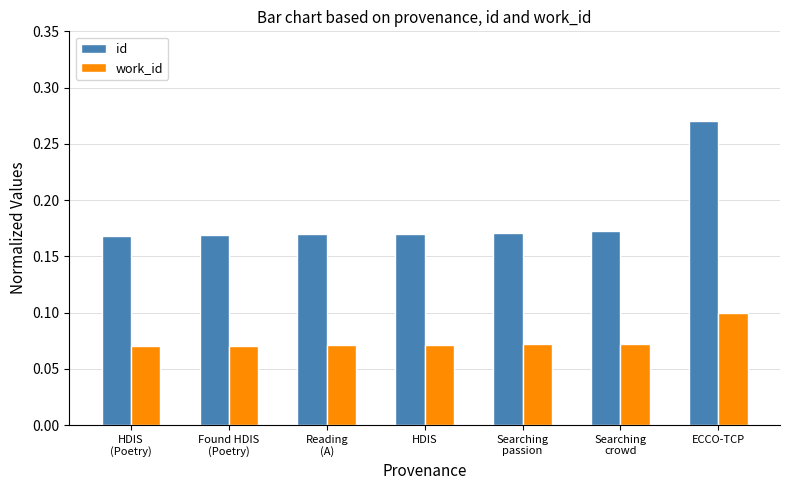

Which series has the largest total across all categories?

id